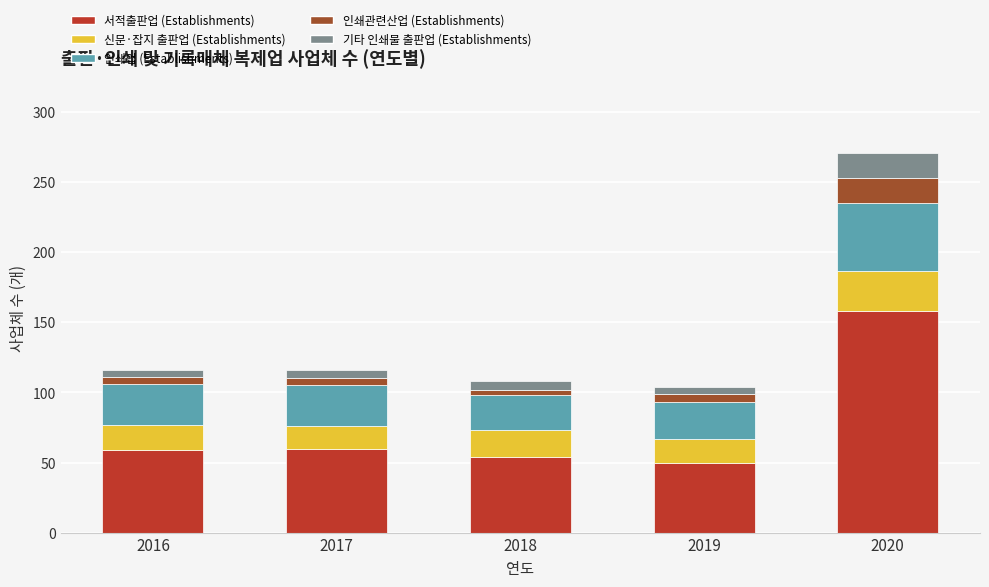

How many bars are there in total?

5